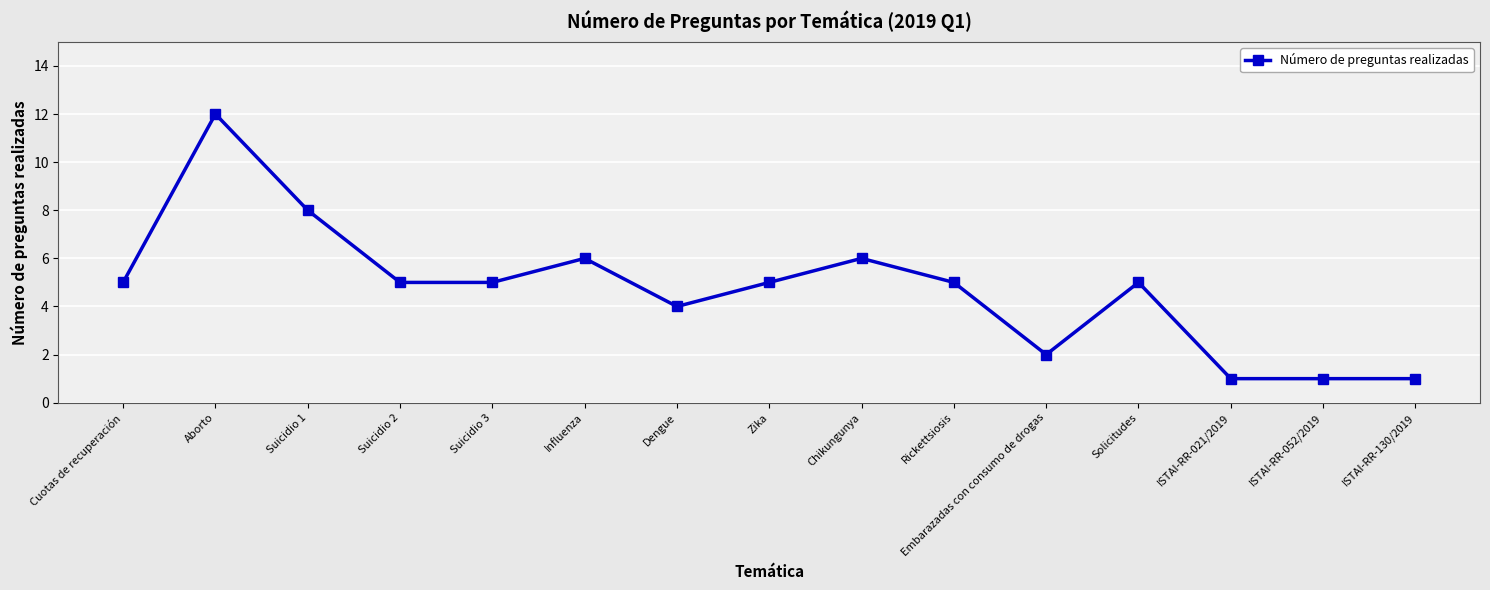

Where is the first local maximum?

Aborto